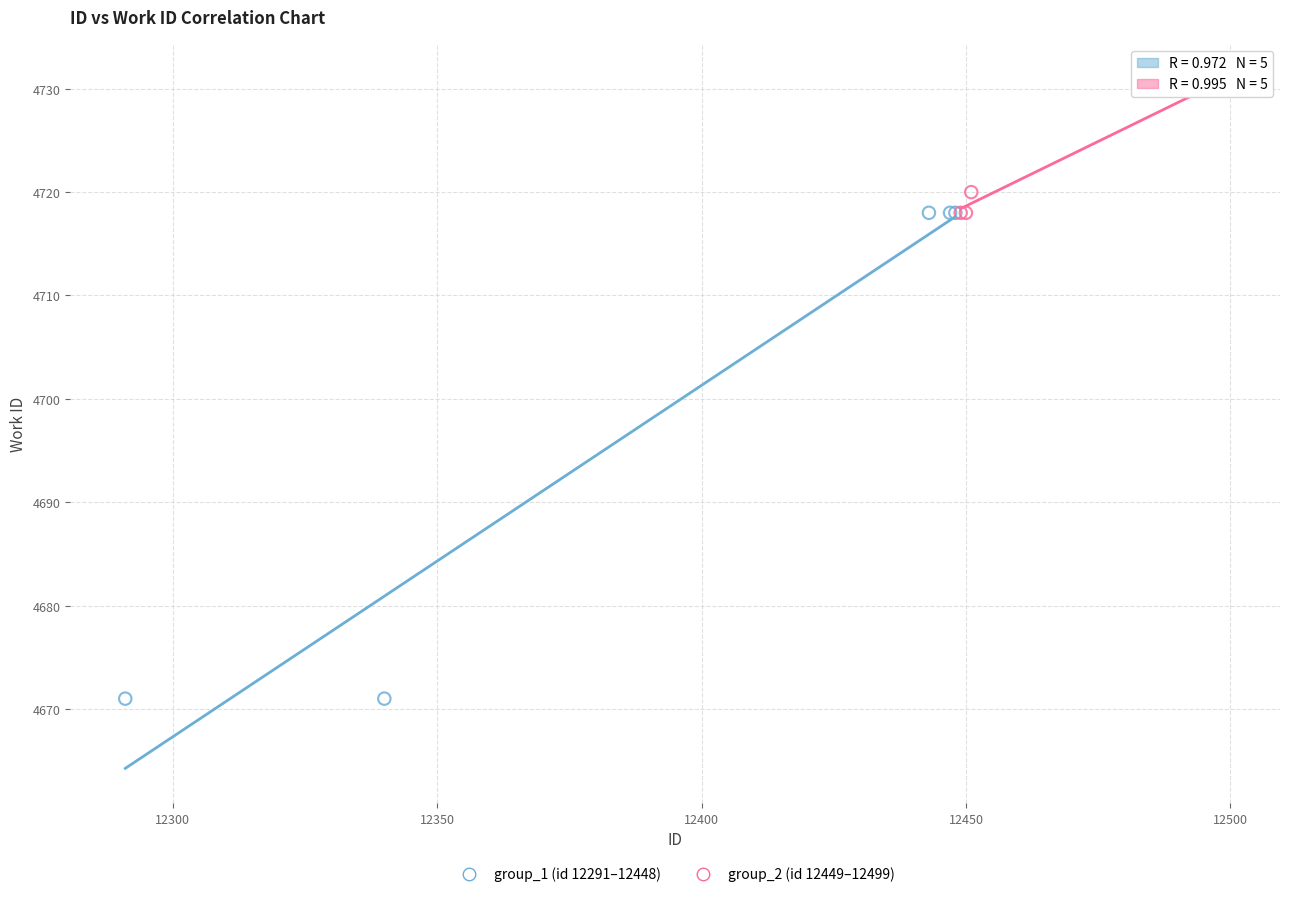

Which series contains the highest Y value?

group_2 (id 12449–12499)